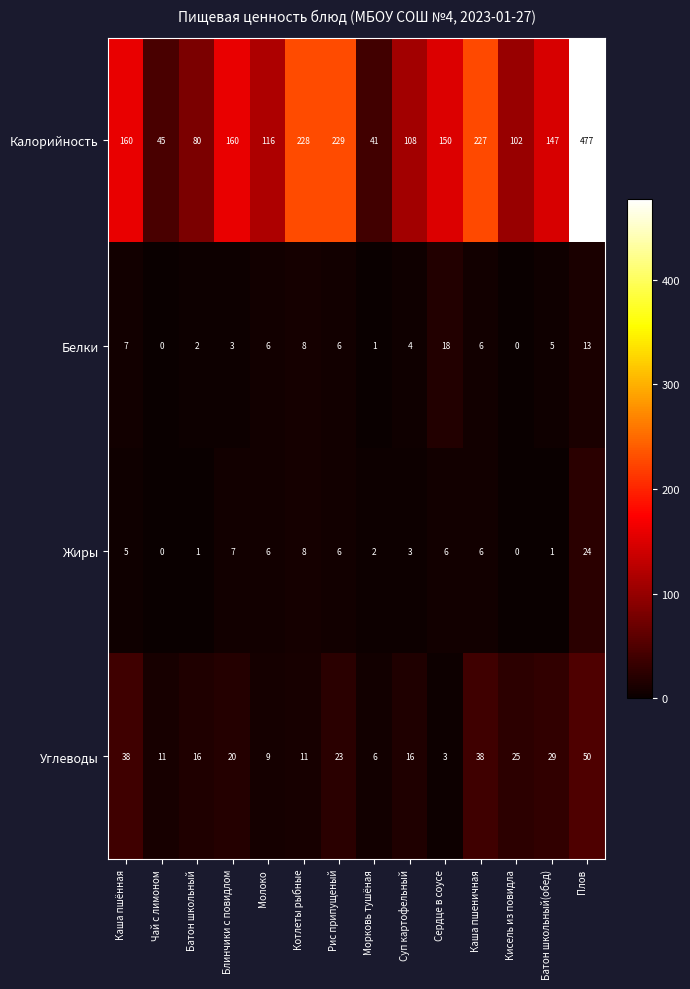

What value does the Углеводы series have at Батон школьный, to the nearest 5?

15